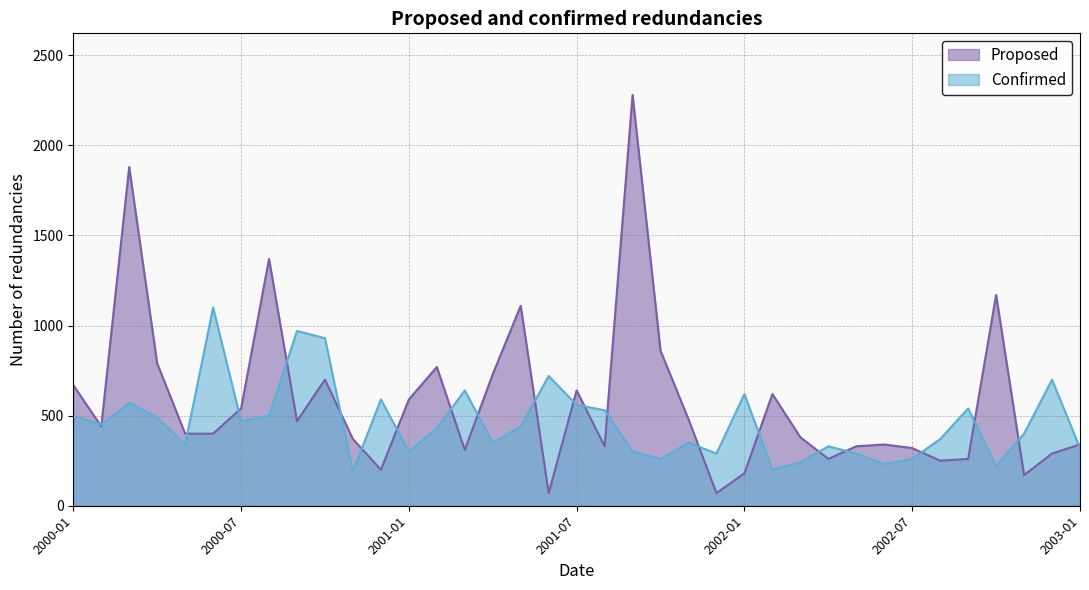

What is the maximum value for Confirmed?

1100